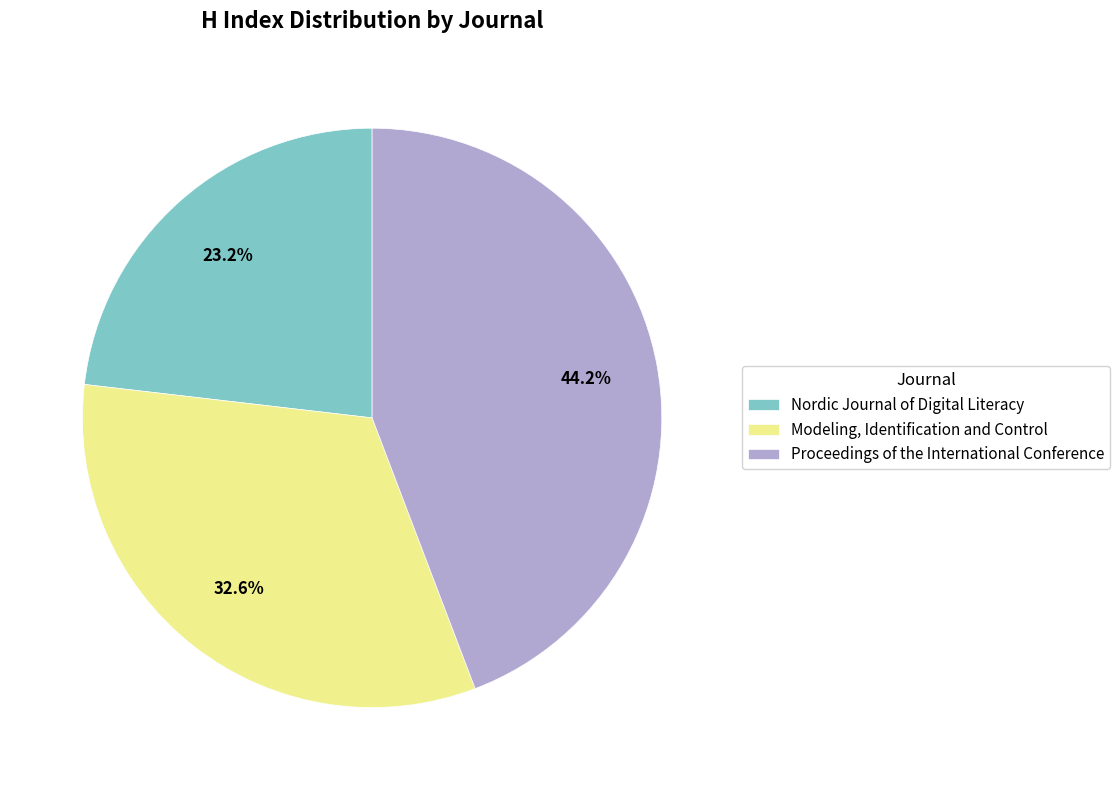

To the nearest percent, what percentage of the pie is Modeling, Identification and Control?

33%